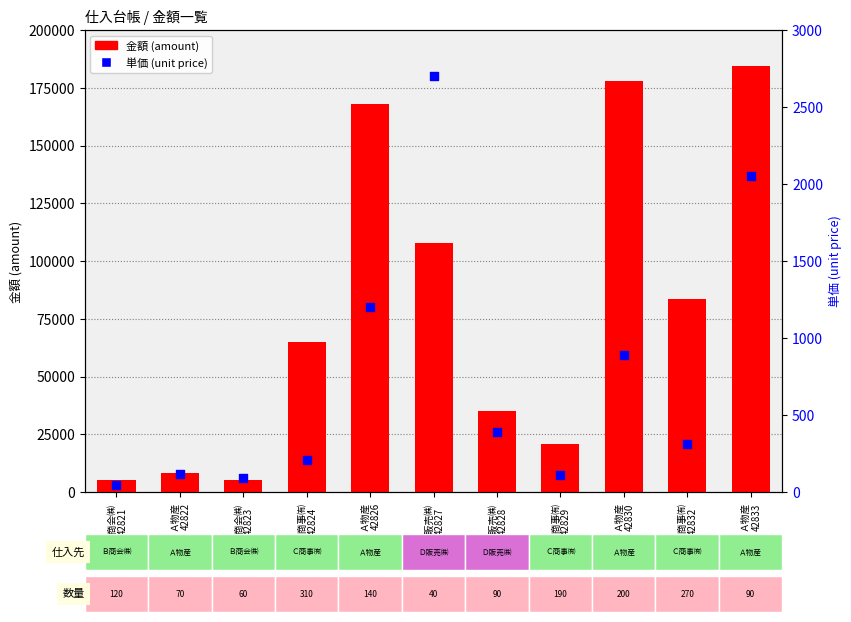

Which series contains the highest Y value?

金額 (amount)